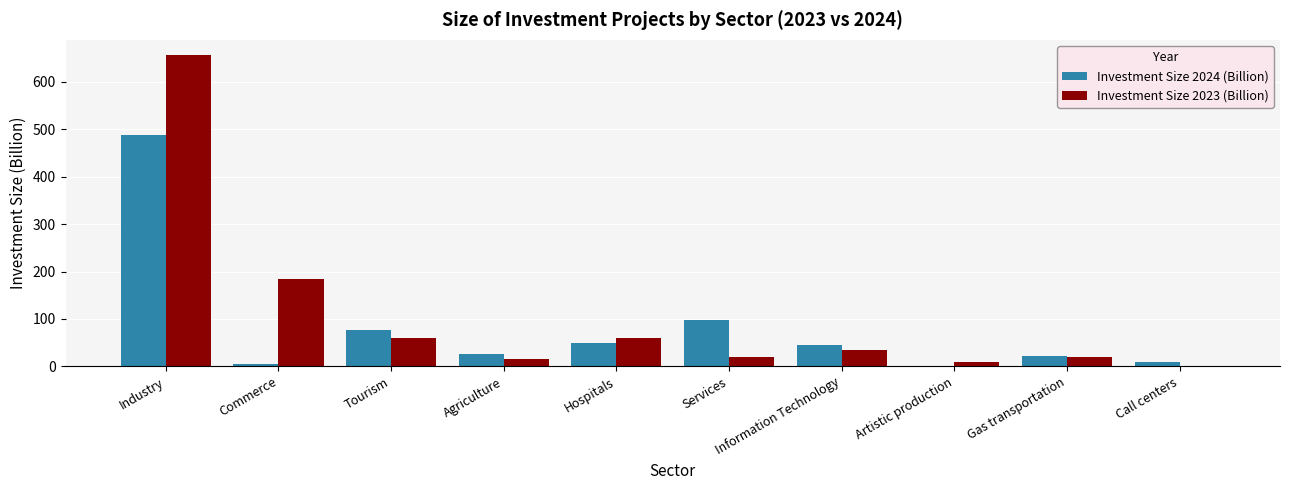

What are all the series names shown in the legend?

Investment Size 2024 (Billion), Investment Size 2023 (Billion)